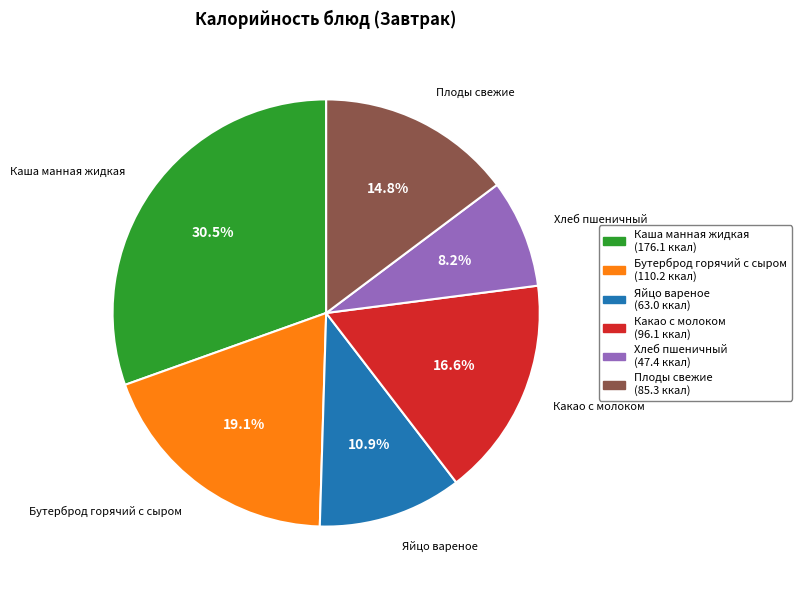

What is the smallest slice in the pie chart?

Хлеб пшеничный